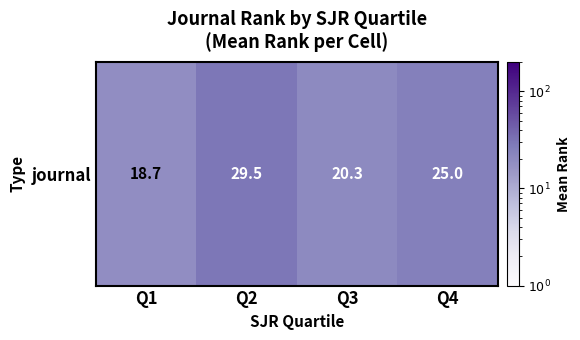

What is the difference between the maximum and minimum values?

10.8